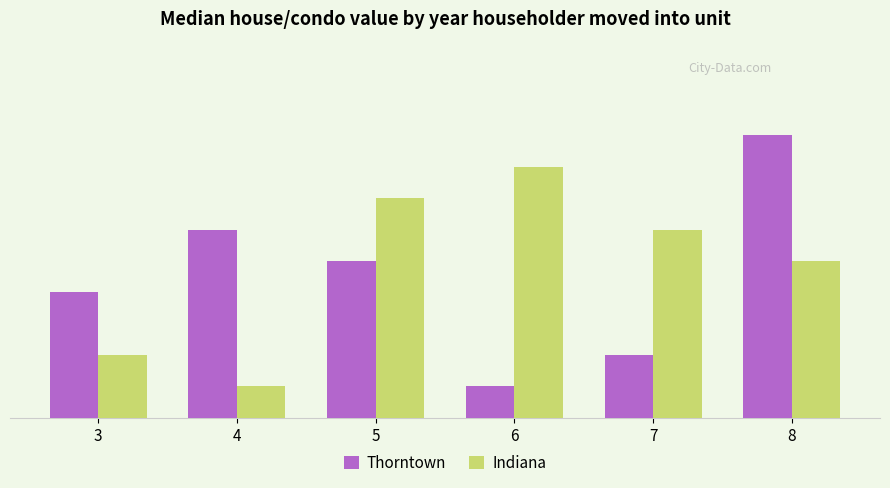

At which category is the sum across all series the highest?

8